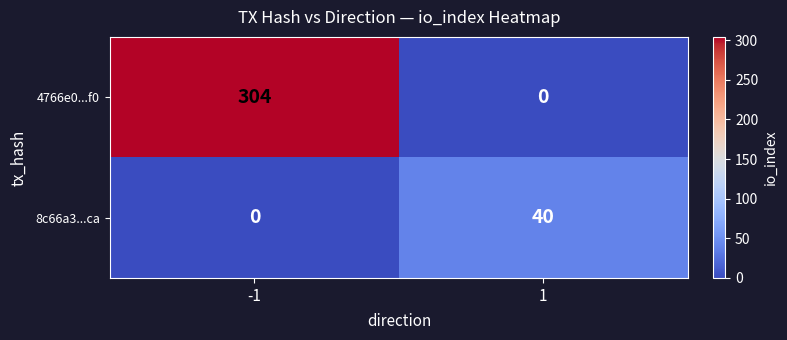

Reading left to right, what are all the values shown in this chart?

4766e0...f0: 304	0
8c66a3...ca: 0	40